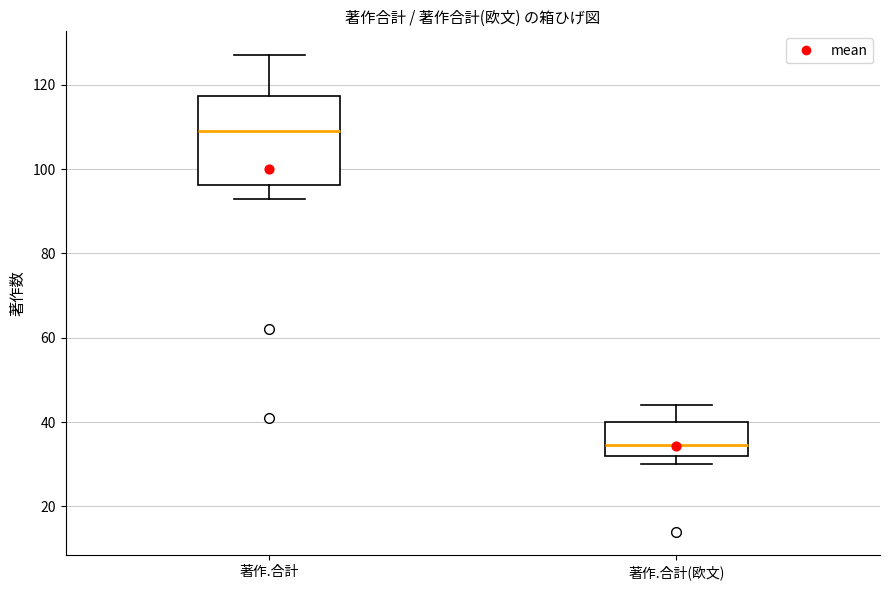

Which box is the tallest, from its lower edge to its upper edge?

著作.合計